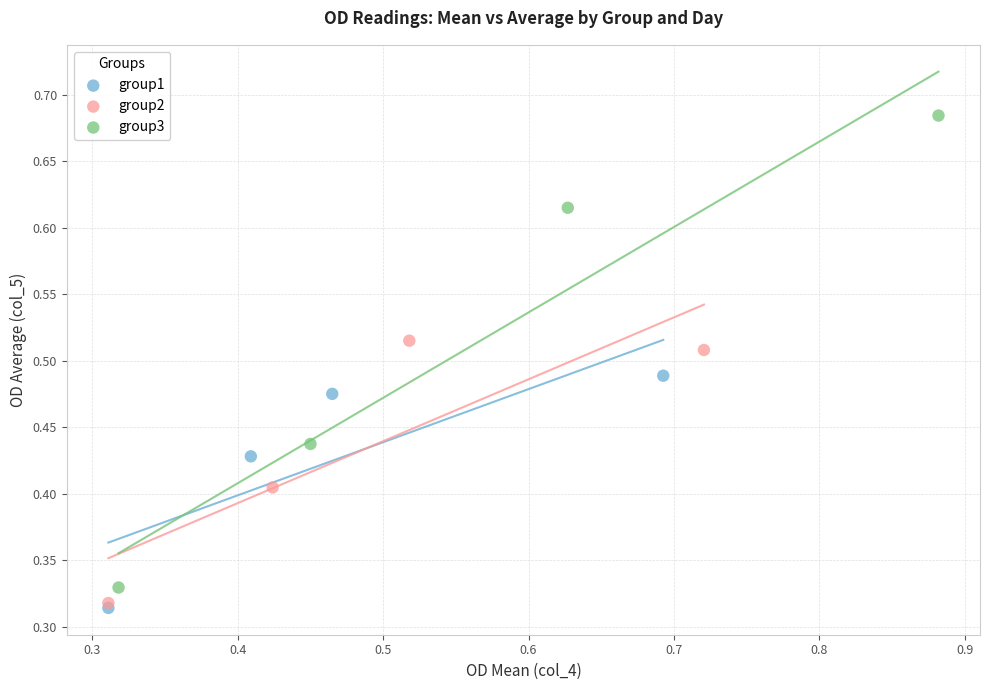

Which series has the widest spread of Y values?

group3